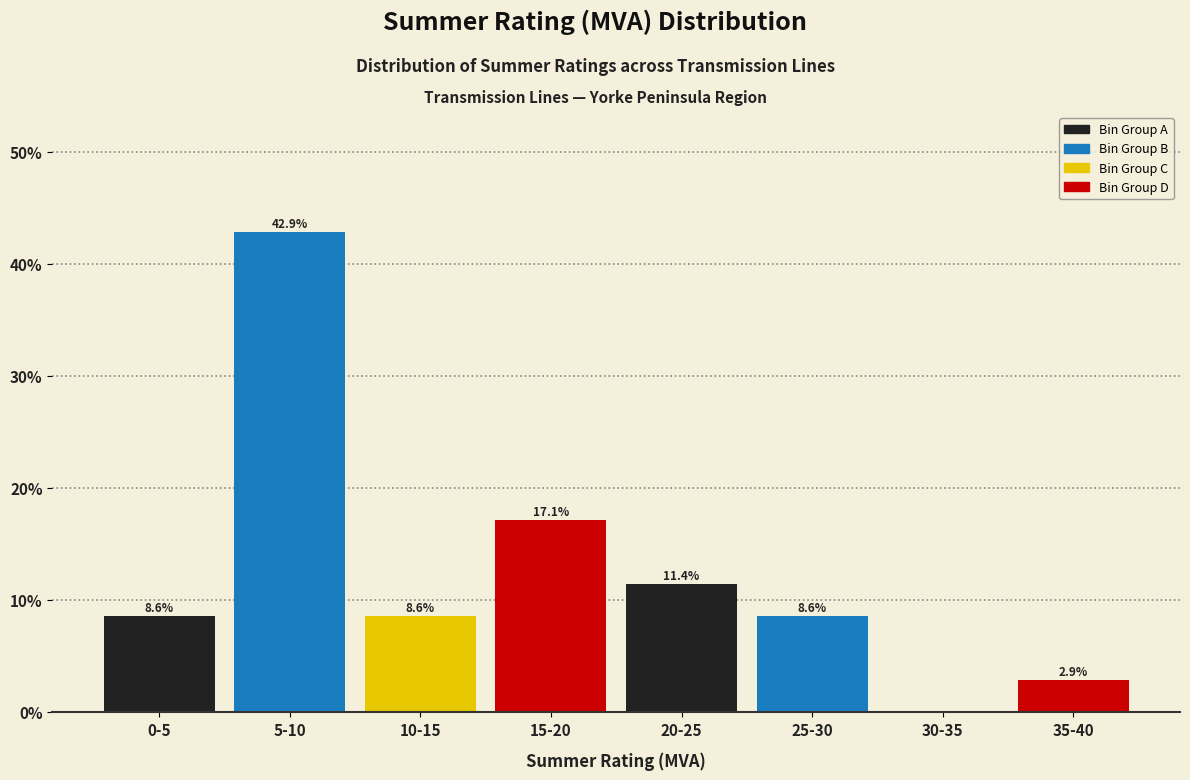

Reading right to left, transcribe all the data shown in this chart.

35-40=2.9	30-35=0.0	25-30=8.6	20-25=11.4	15-20=17.1	10-15=8.6	5-10=42.9	0-5=8.6